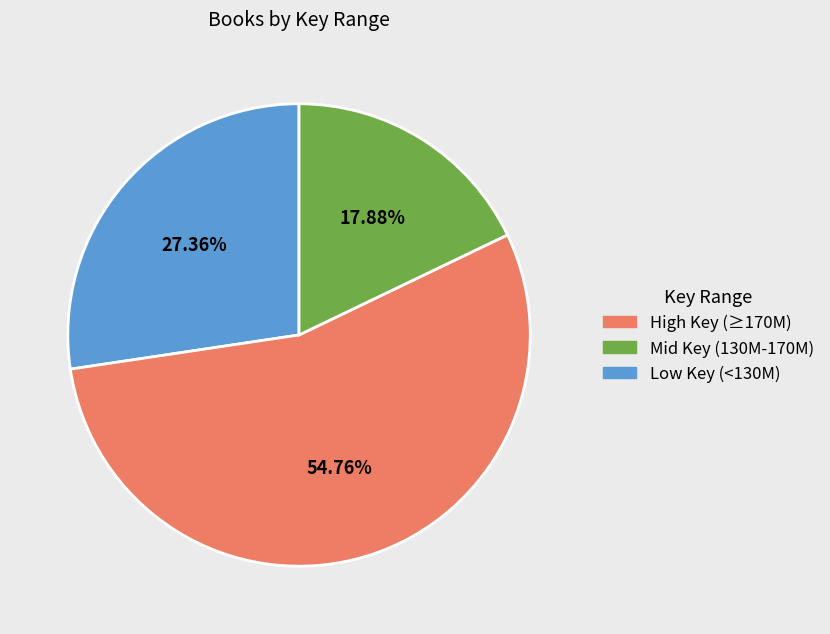

Rank the categories by value from lowest to highest.

Low Key (<130M), High Key (≥170M), Mid Key (130M-170M)